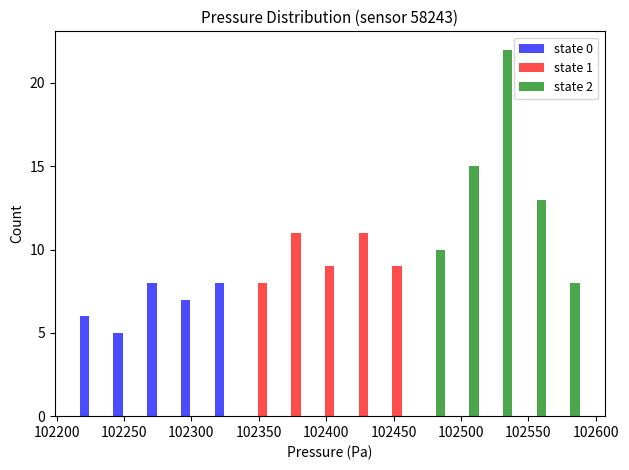

Reading left to right, list every range on the x-axis with the height of the bar of each series over it. Neither the bar edges nor the heights are printed on the chart, so give them approximately, as read against the axes.

102215 to 102240: state 0=6	state 1=0	state 2=0
102240 to 102265: state 0=5	state 1=0	state 2=0
102265 to 102290: state 0=8	state 1=0	state 2=0
102290 to 102315: state 0=7	state 1=0	state 2=0
102315 to 102340: state 0=8	state 1=0	state 2=0
102340 to 102365: state 0=0	state 1=8	state 2=0
102365 to 102390: state 0=0	state 1=11	state 2=0
102390 to 102415: state 0=0	state 1=9	state 2=0
102415 to 102440: state 0=0	state 1=11	state 2=0
102440 to 102465: state 0=0	state 1=9	state 2=0
102465 to 102490: state 0=0	state 1=0	state 2=10
102490 to 102515: state 0=0	state 1=0	state 2=15
102515 to 102540: state 0=0	state 1=0	state 2=22
102540 to 102565: state 0=0	state 1=0	state 2=13
102565 to 102590: state 0=0	state 1=0	state 2=8